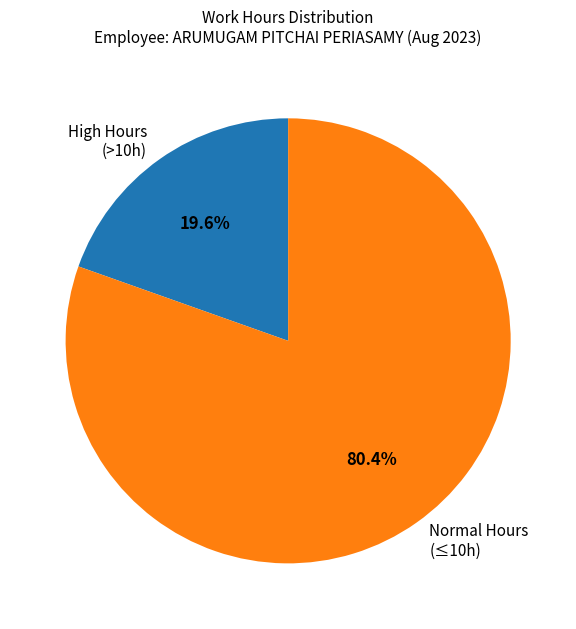

To the nearest percent, what is the difference between the largest and smallest slice percentages?

61%